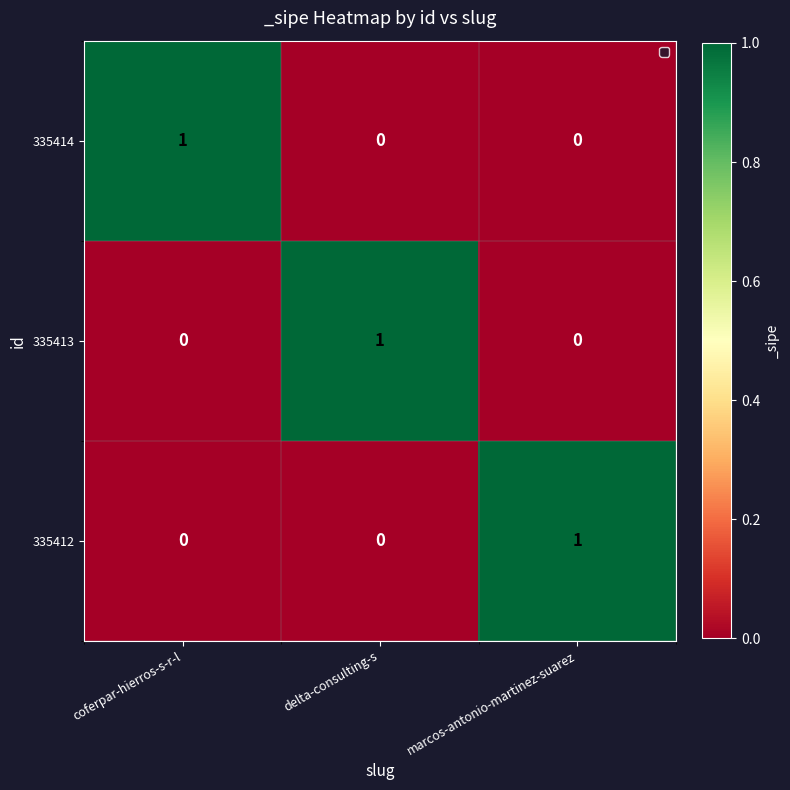

How many 335413 values are between 0 and 1?

3